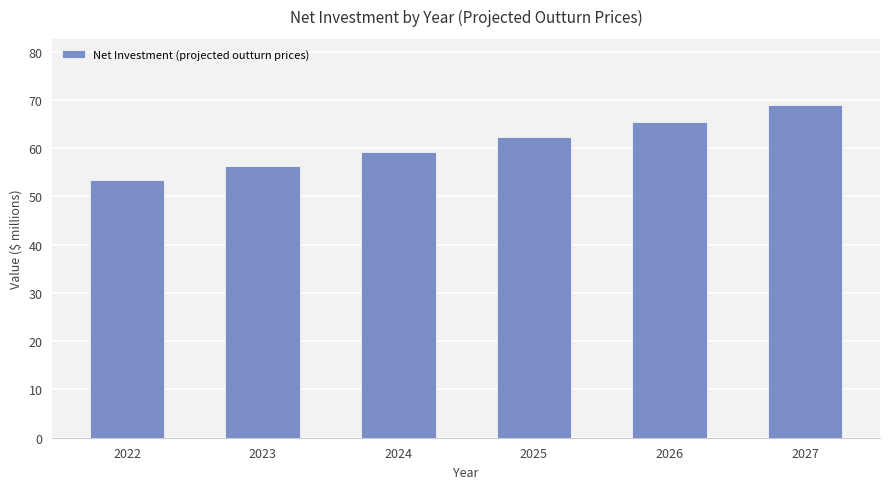

Which label corresponds to the largest value in the chart?

2027